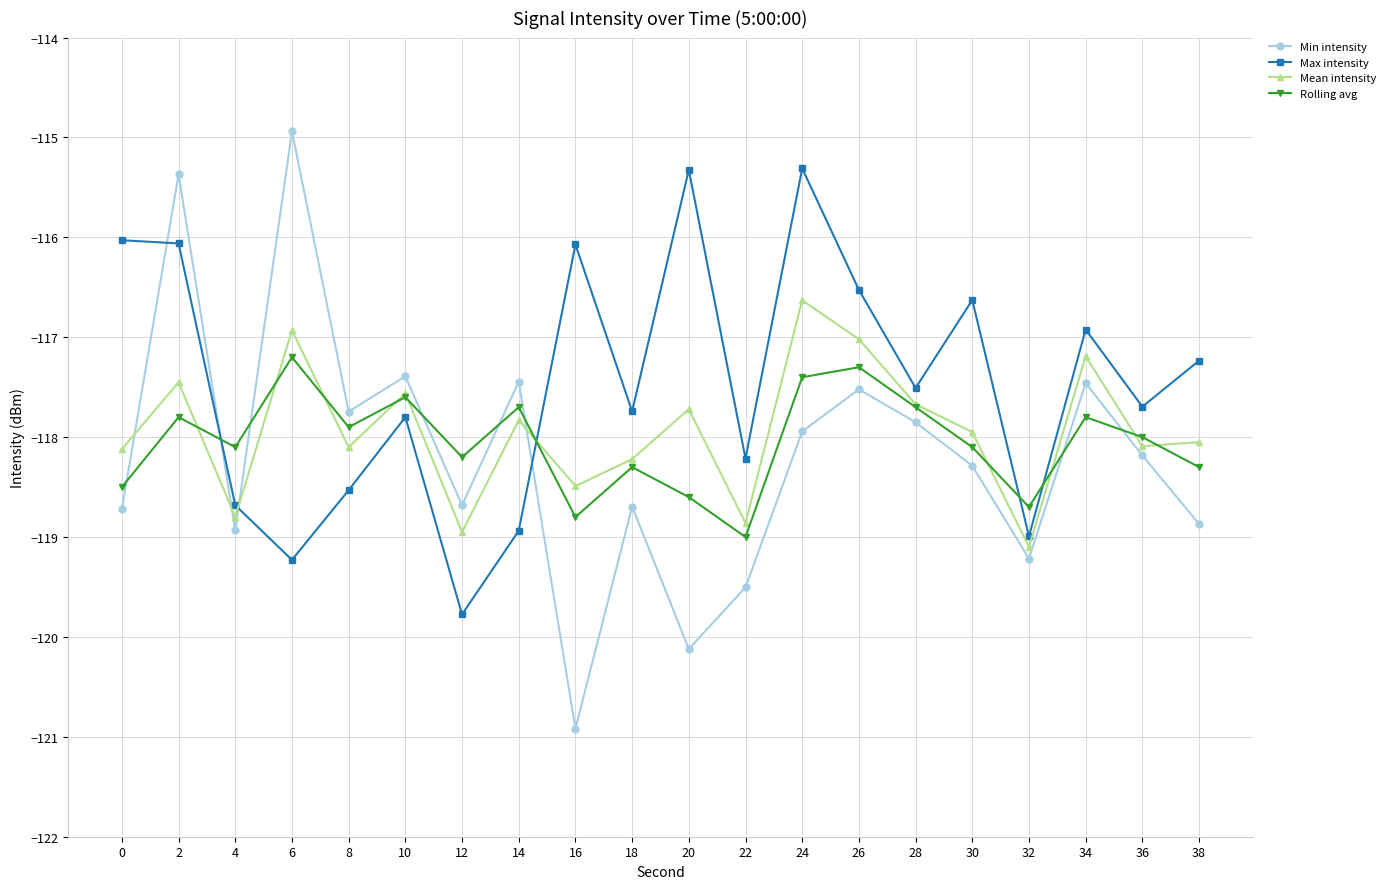

Where is the first local minimum for Max intensity?

6